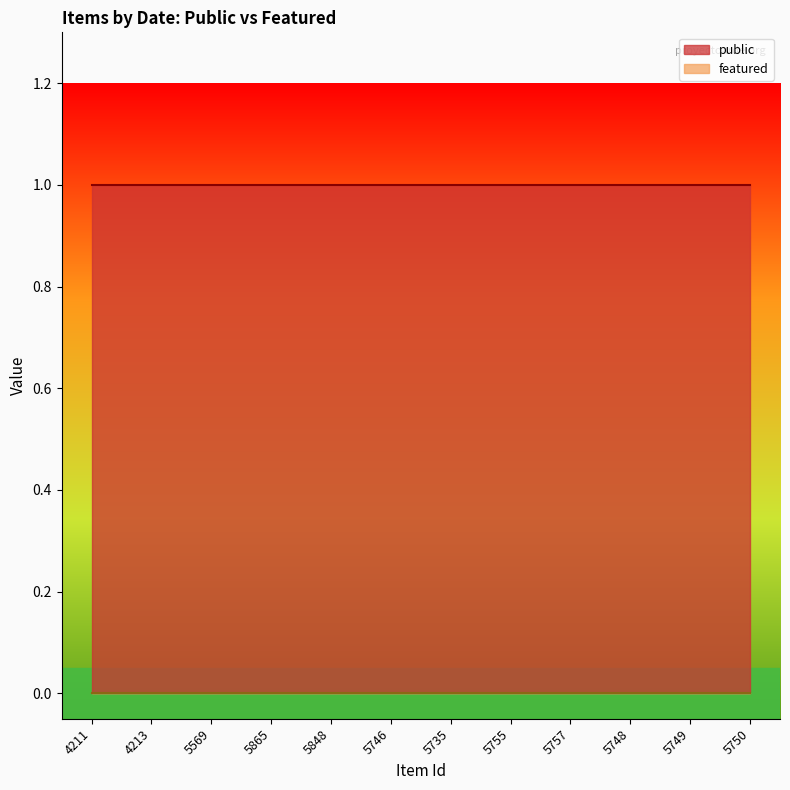

True or false: featured has a value of 0 at 4211.

True